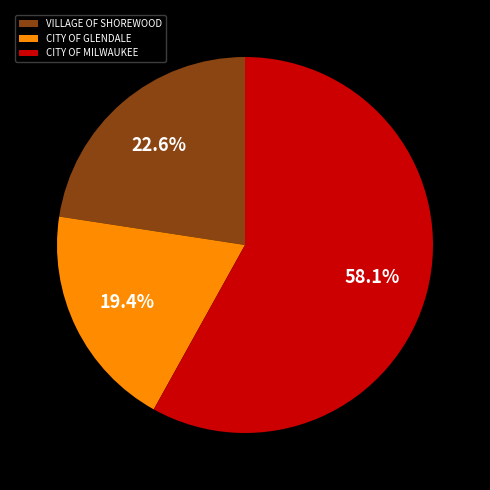

Rank the categories by value from highest to lowest.

CITY OF MILWAUKEE, VILLAGE OF SHOREWOOD, CITY OF GLENDALE